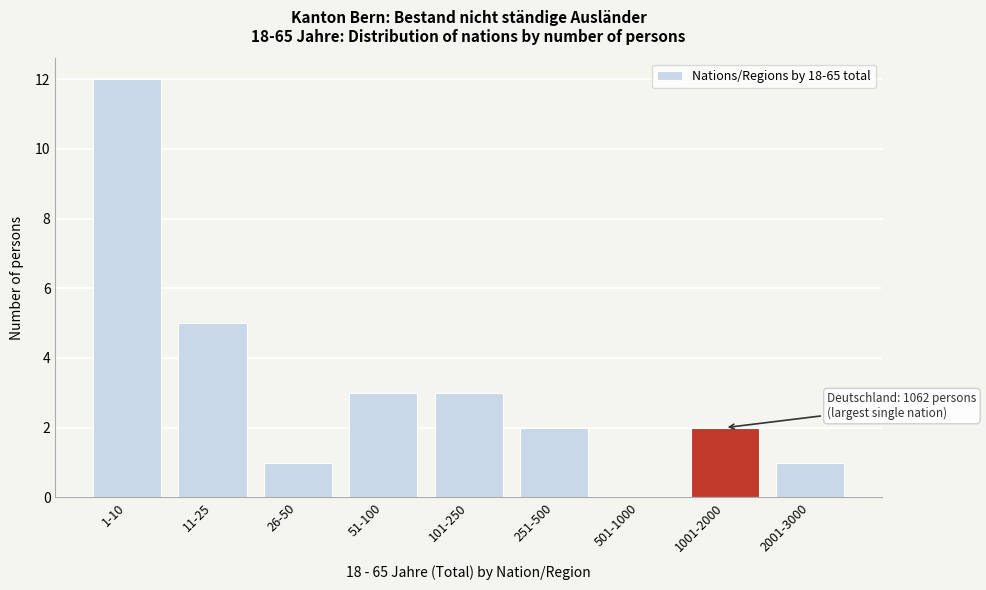

Reading right to left, extract all data points from this chart.

2001-3000=1	1001-2000=2	501-1000=0	251-500=2	101-250=3	51-100=3	26-50=1	11-25=5	1-10=12